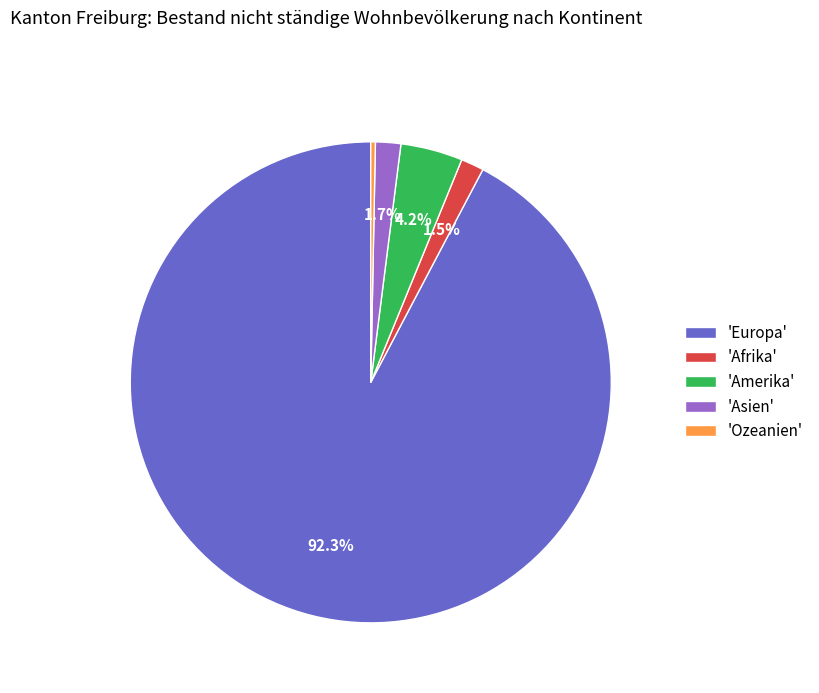

Does 'Europa' account for over 50% of the chart?

Yes